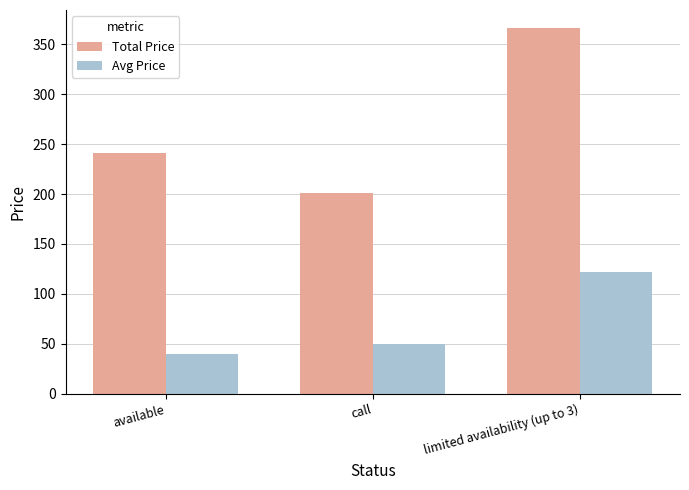

What is the difference between the second highest and minimum values in the Avg Price series?

10.0